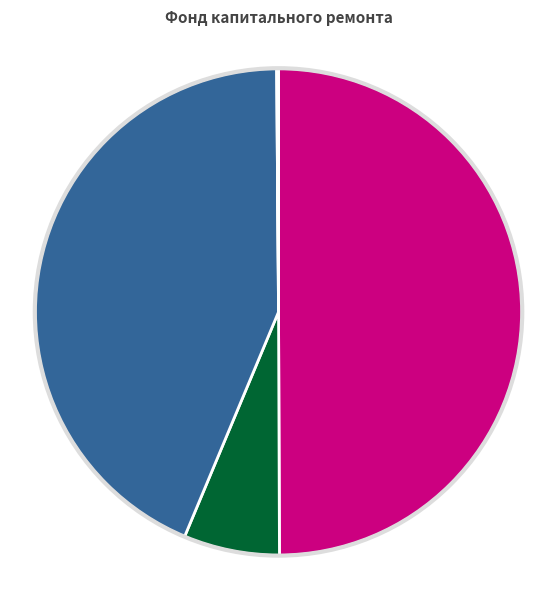

To the nearest percent, what is the average slice percentage?

20%